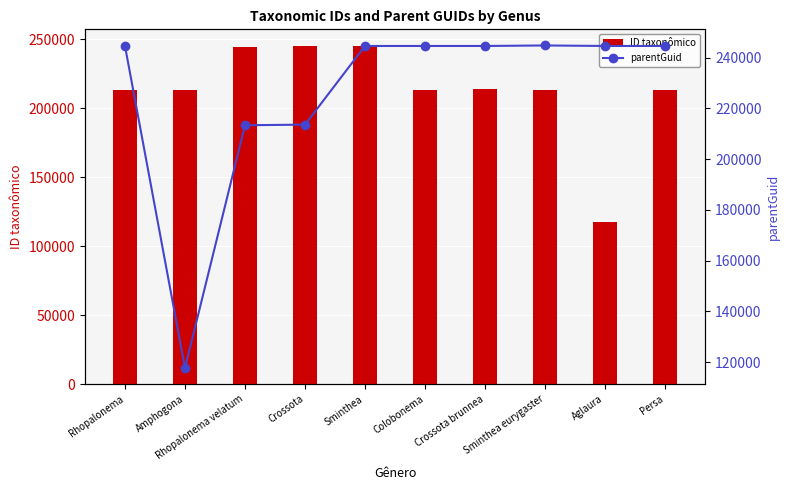

What is the highest value of the ID taxonômico series?

244780